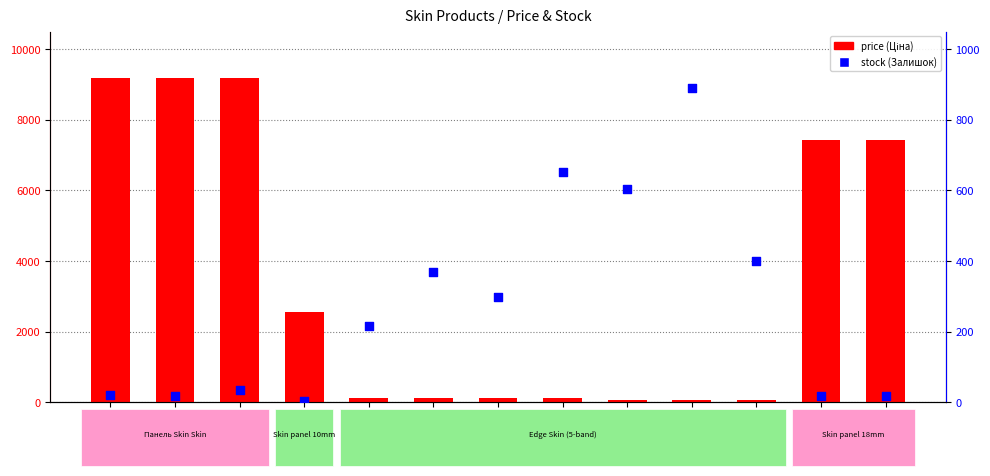

Which series reaches the minimum Y coordinate?

stock